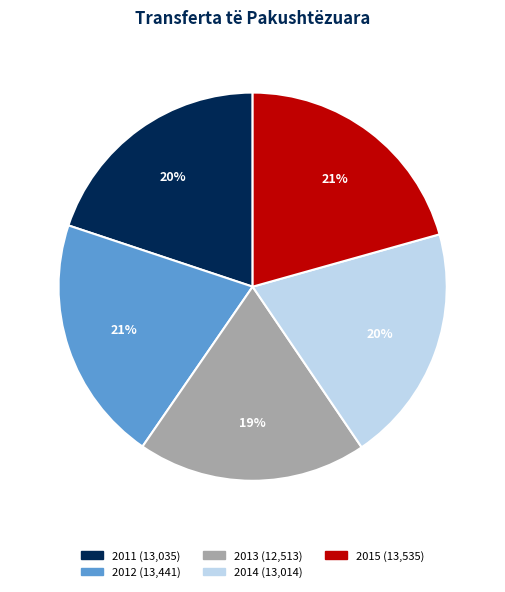

To the nearest percent, what is the difference between the 2012 and 2011 slice percentages?

1%